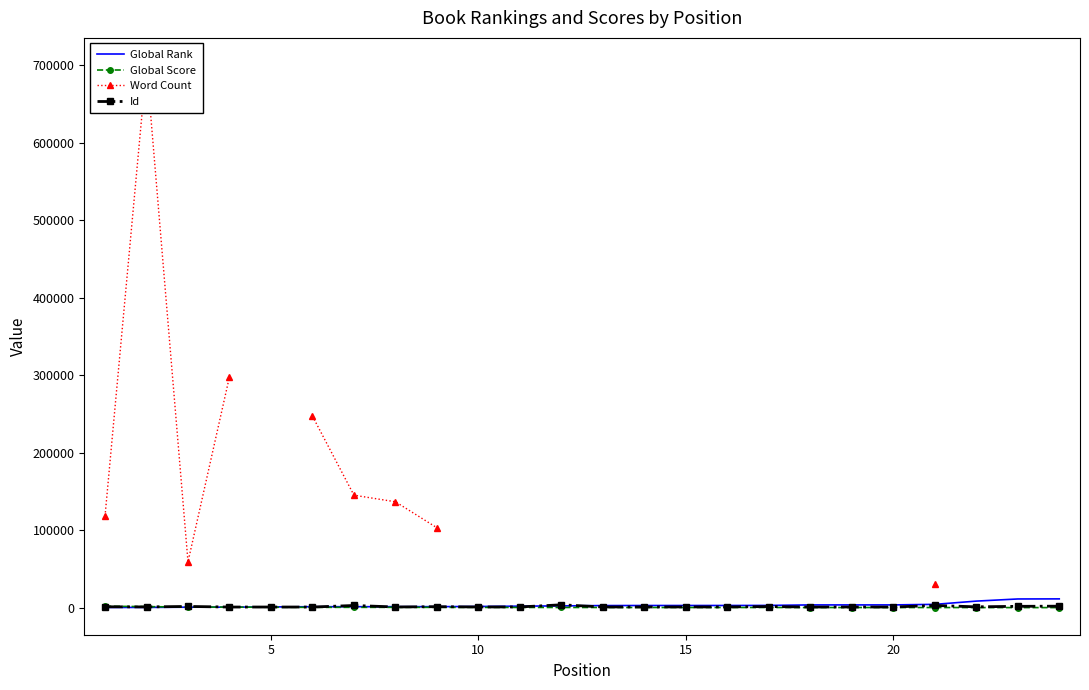

Is the value of Id at 20 greater than the value of Global Score at 20?

Yes